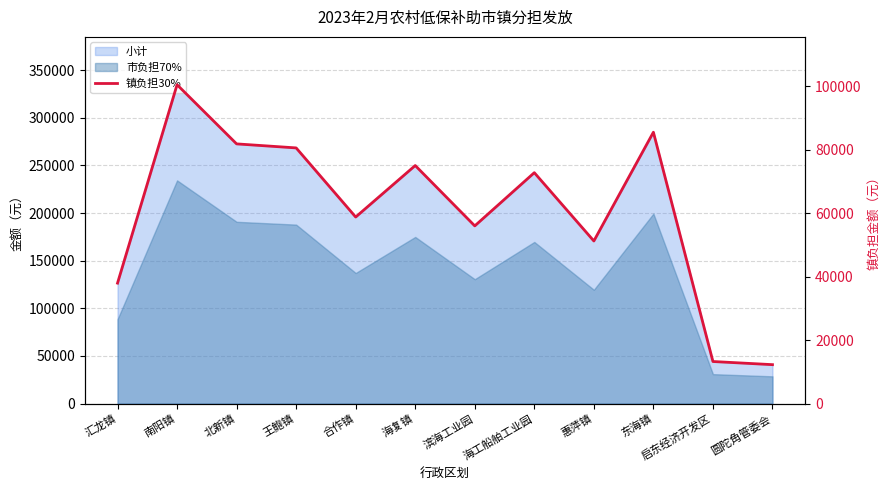

Reading left to right, extract all data points from this chart.

37941.3	100425.6	81792.3	80525.1	58756.8	74976.3	55966.8	72726.0	51214.2	85468.8	13253.7	12264.0